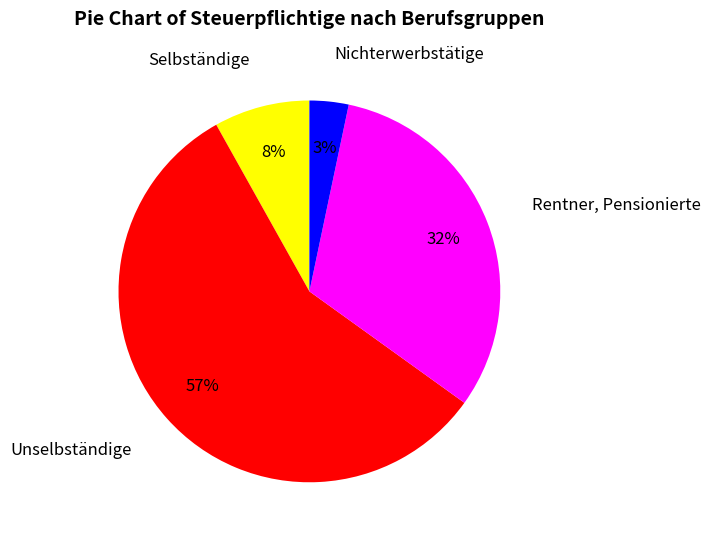

Which has a higher value, Rentner, Pensionierte or Selbständige?

Rentner, Pensionierte